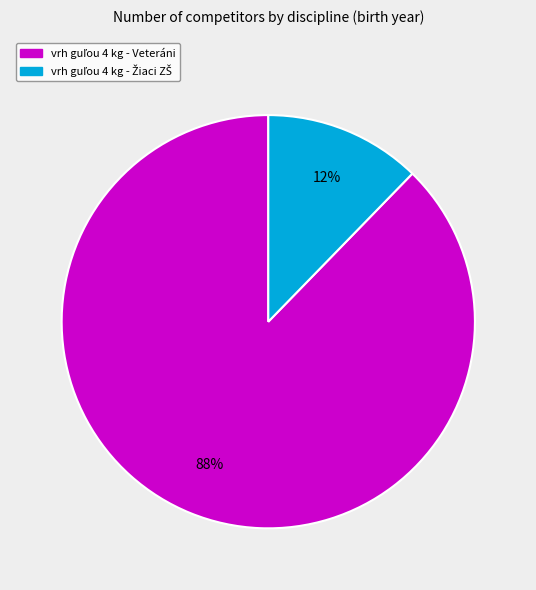

Is there a majority slice in this chart?

Yes